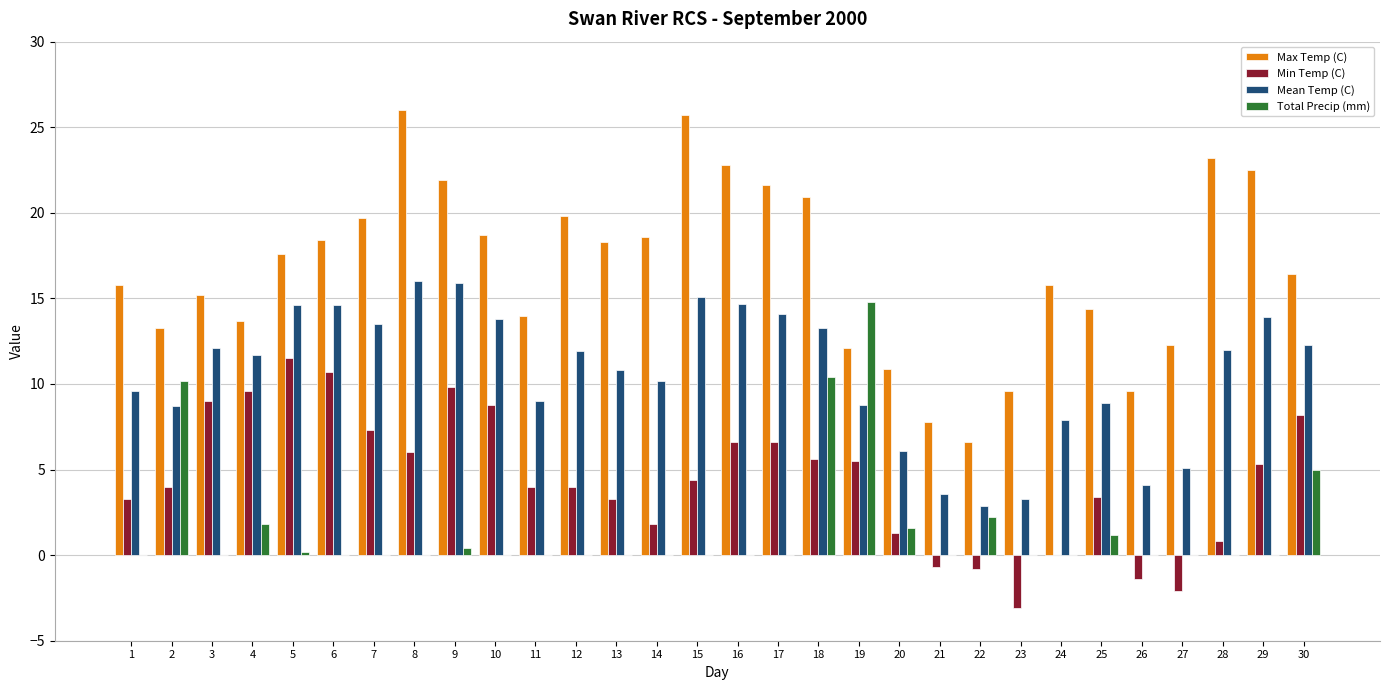

Which category has the highest value in the Min Temp (C) series?

5